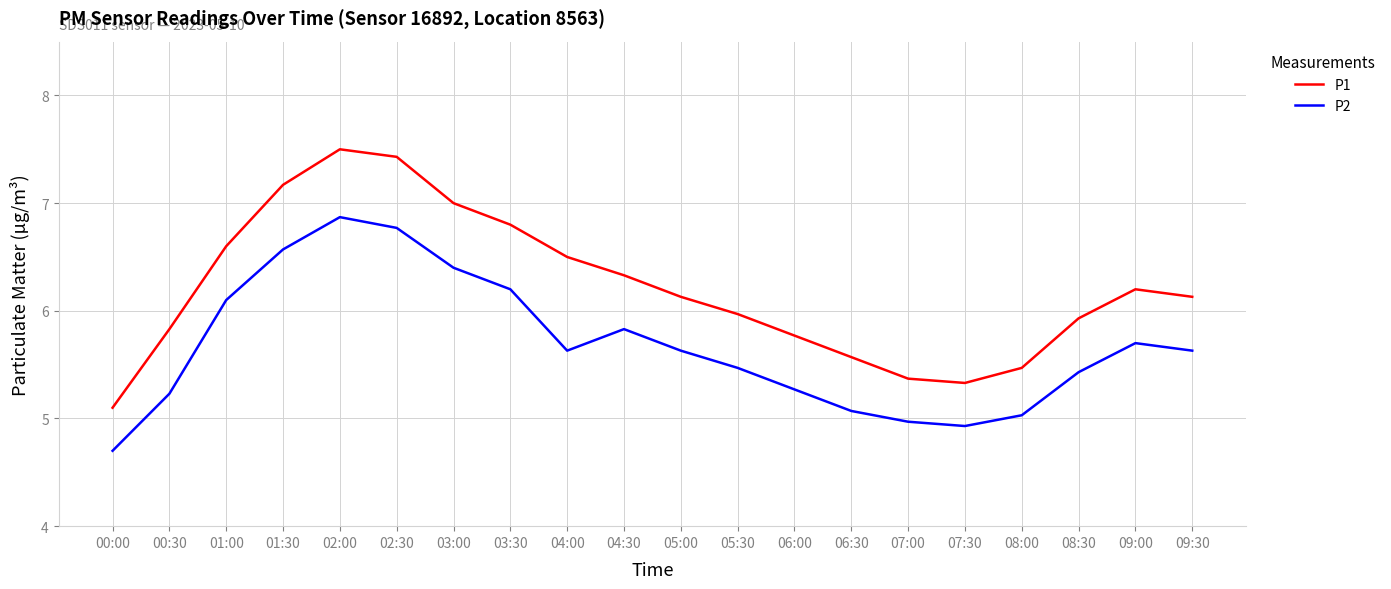

What value does the P1 series have at 04:30?

6.3